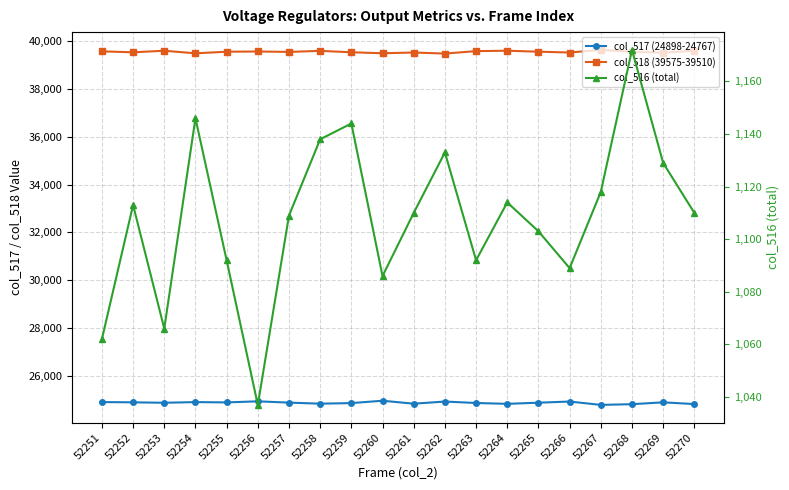

Rank the series by their average value, from highest to lowest.

col_518 (39575-39510), col_517 (24898-24767), col_516 (total)